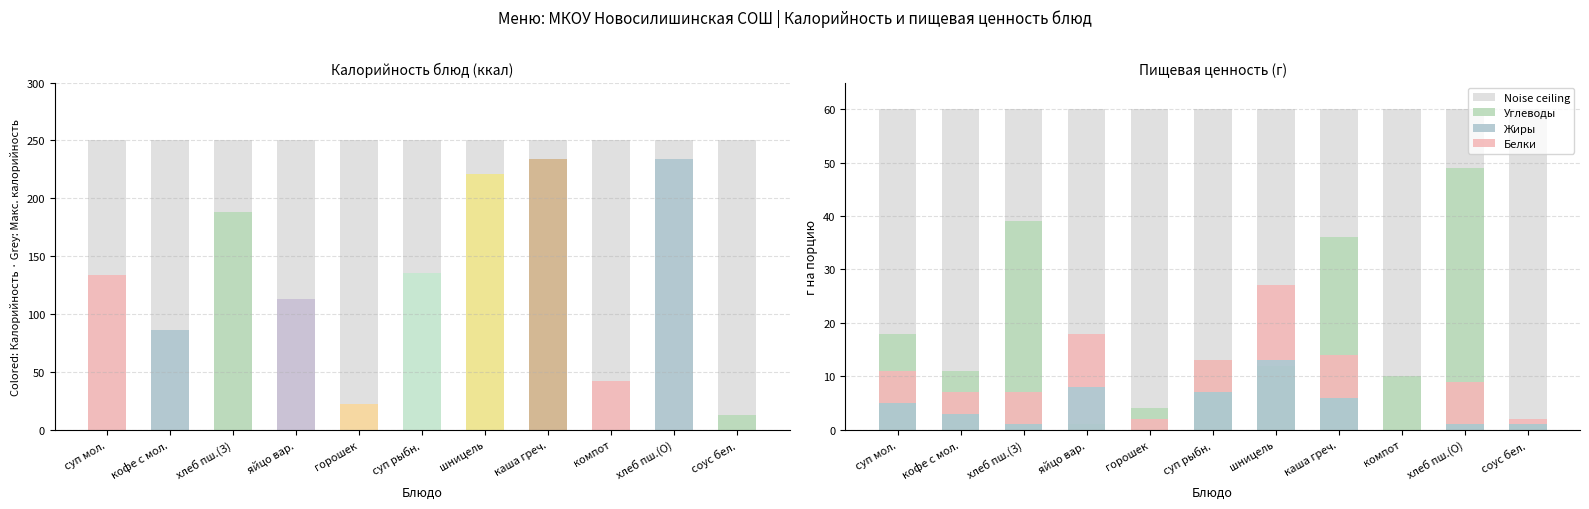

What position from the right is суп с рыбными консервами?

6